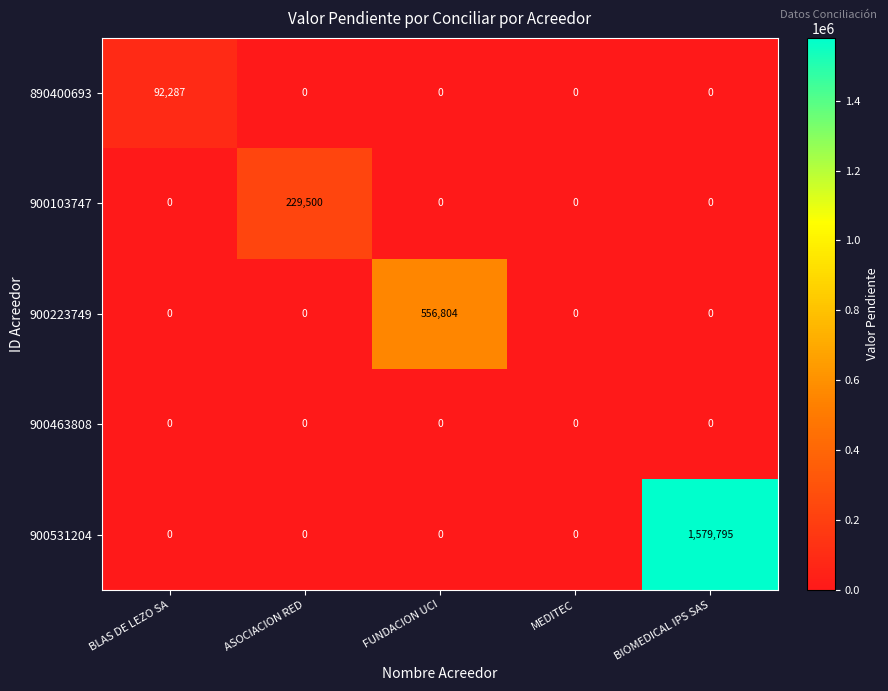

What is the total value across all series at ASOCIACION RED?

229500